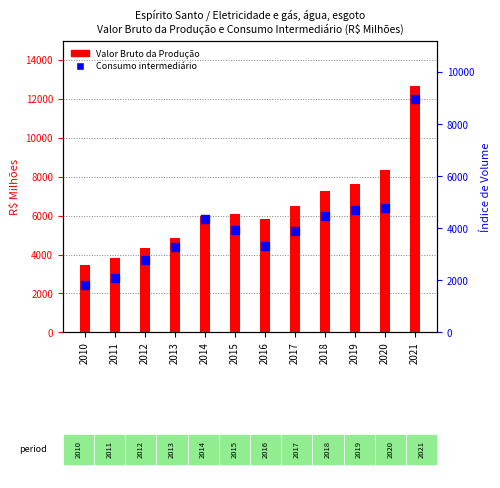

At how many categories does at least one series exceed 7639?

2